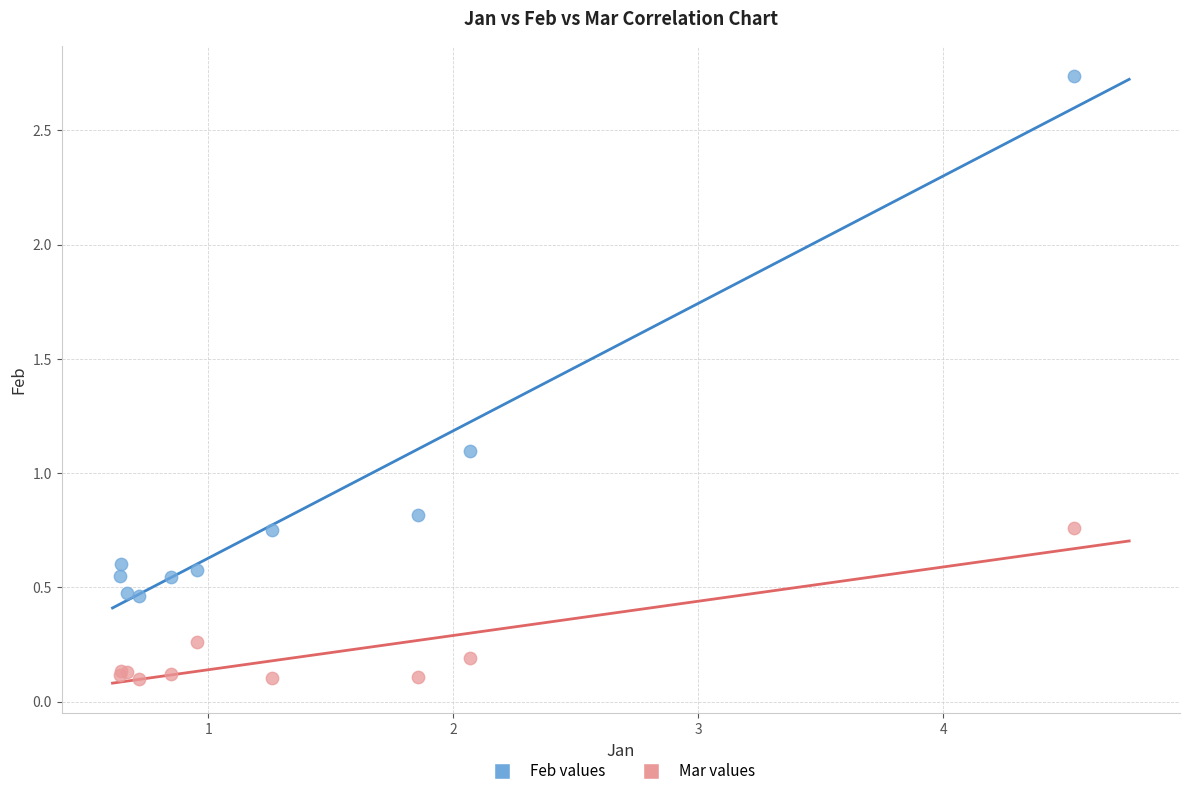

Which series contains the highest Y value?

Feb values